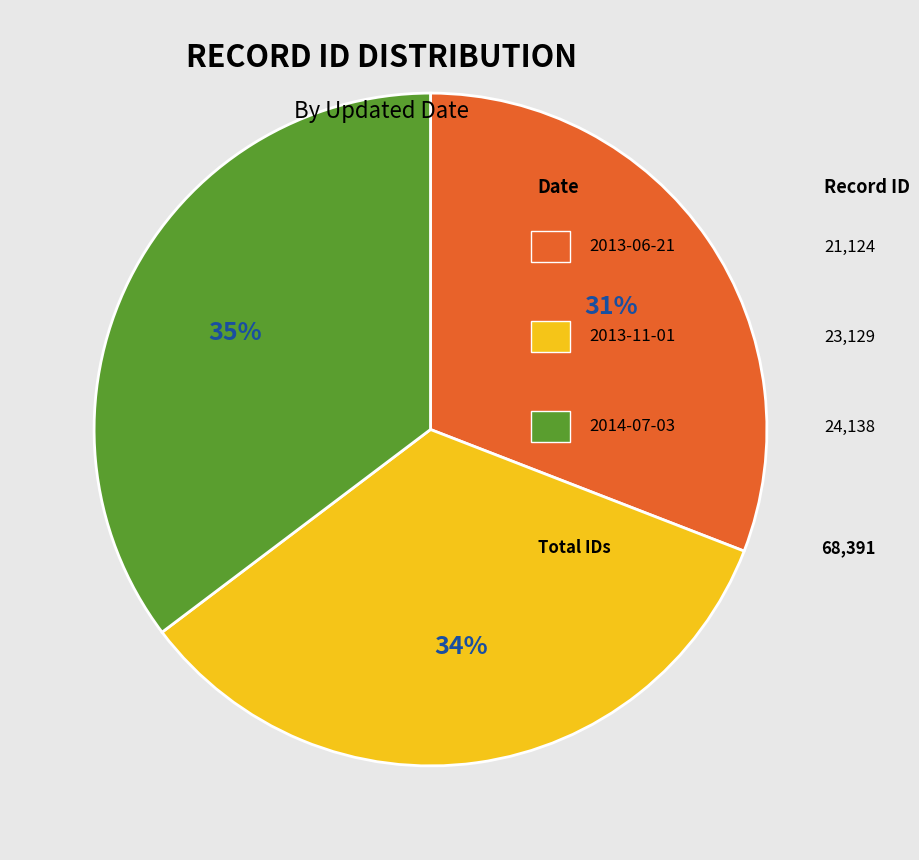

Is there a majority slice in this chart?

No